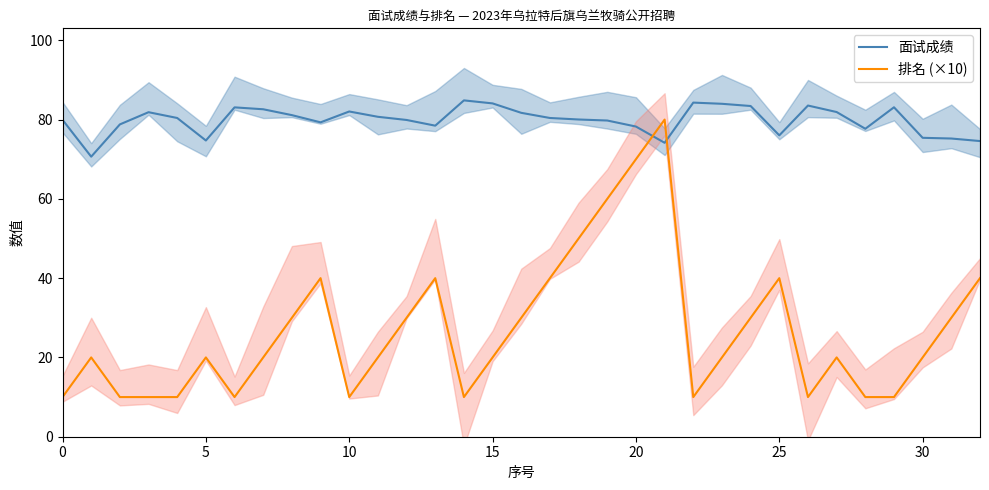

True or false: 面试成绩 and 排名 (×10) cross at least once.

True